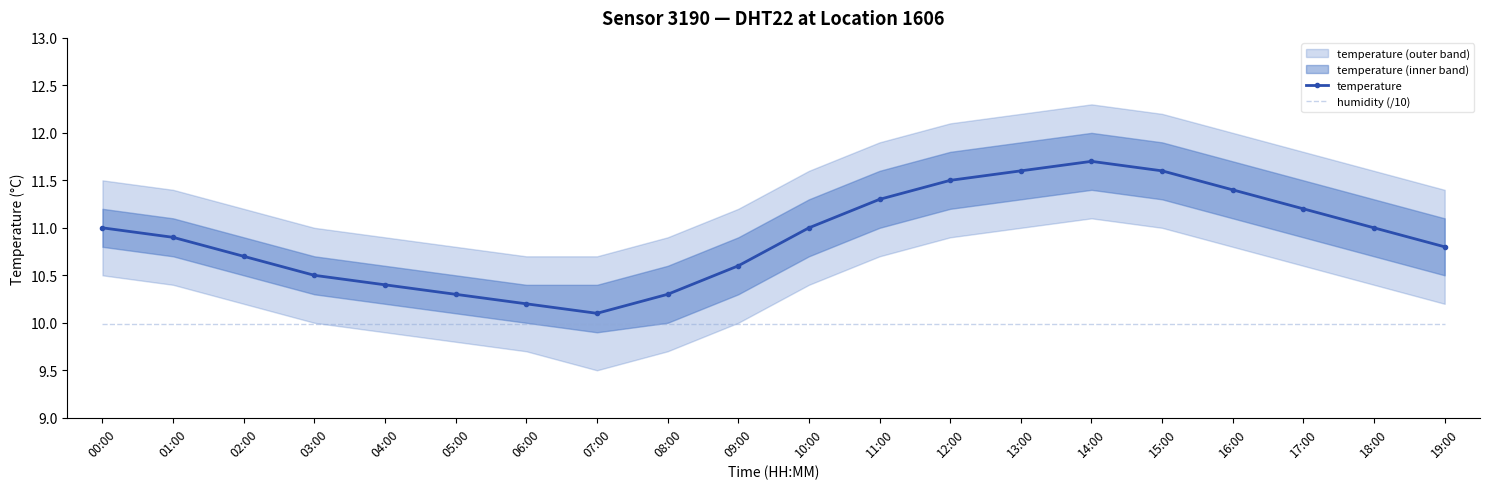

Between 07:00 and 09:00, which series saw the biggest shift?

temperature